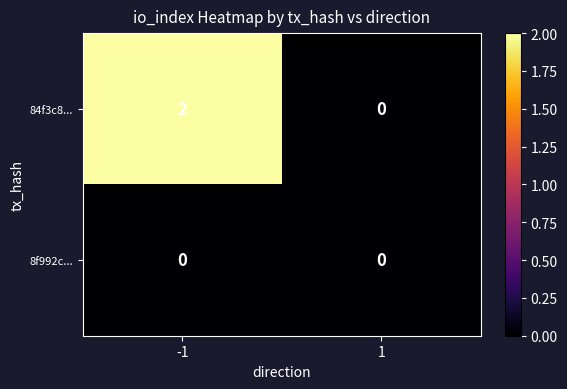

Rank the series by their average value, from highest to lowest.

84f3c8..., 8f992c...